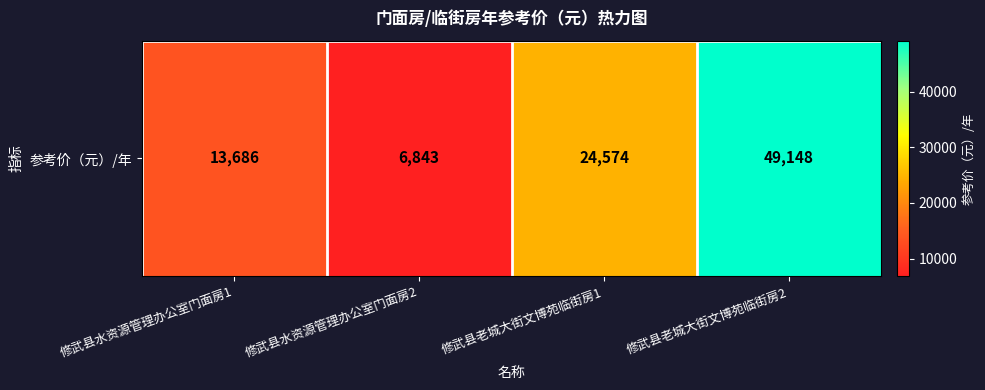

Where is the data nearest to the value 27995?

修武县老城大街文博苑临街房1